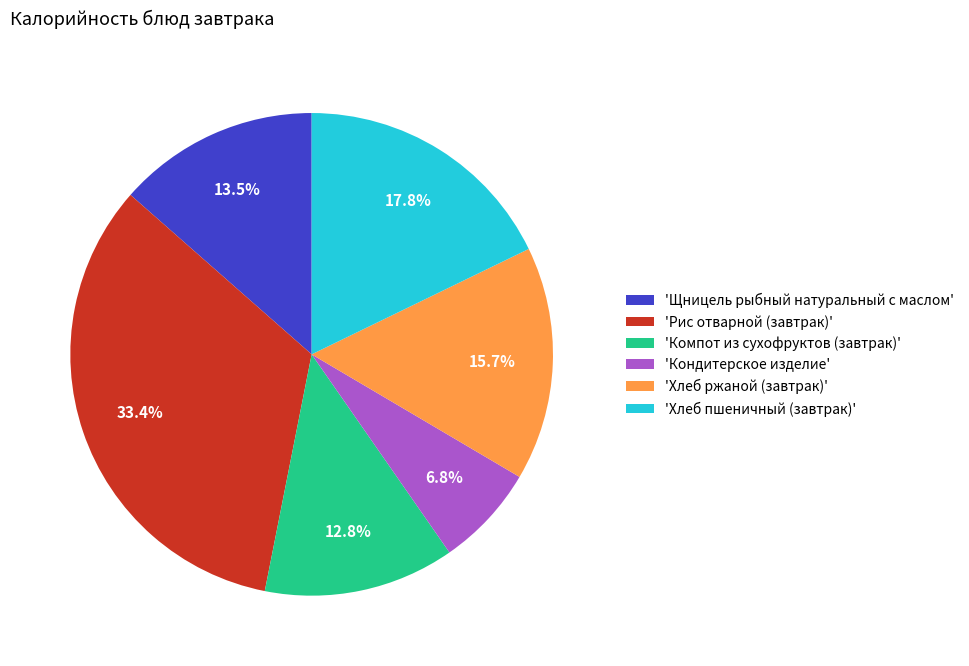

To the nearest percent, what is the average slice percentage?

17%